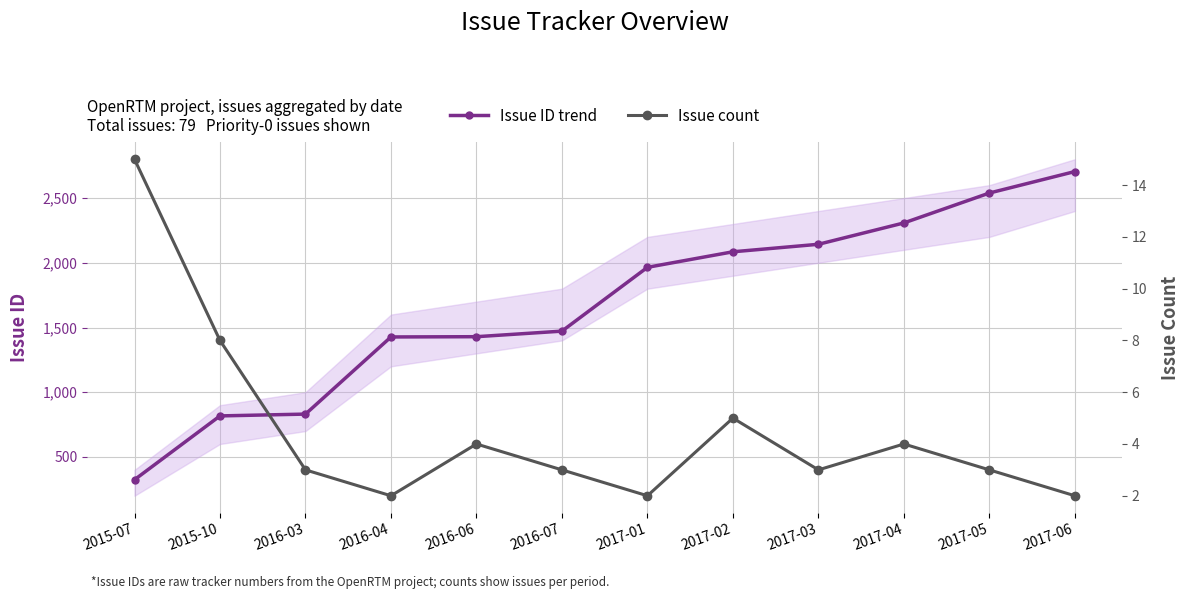

Where is the first local minimum for Issue count?

2016-04